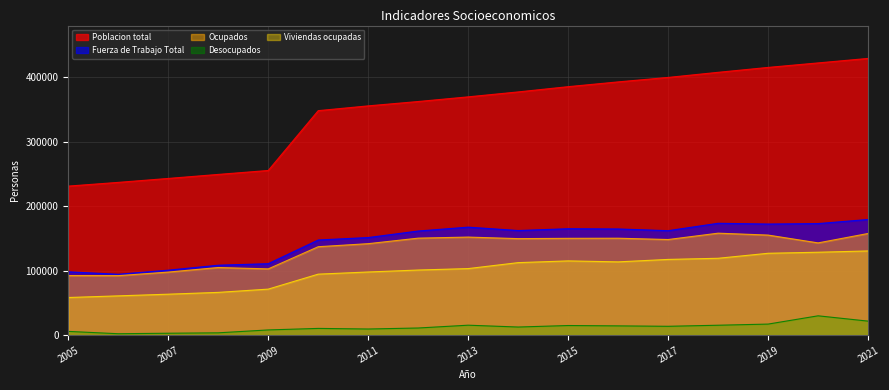

Does the chart display data point markers on the line(s)?

No